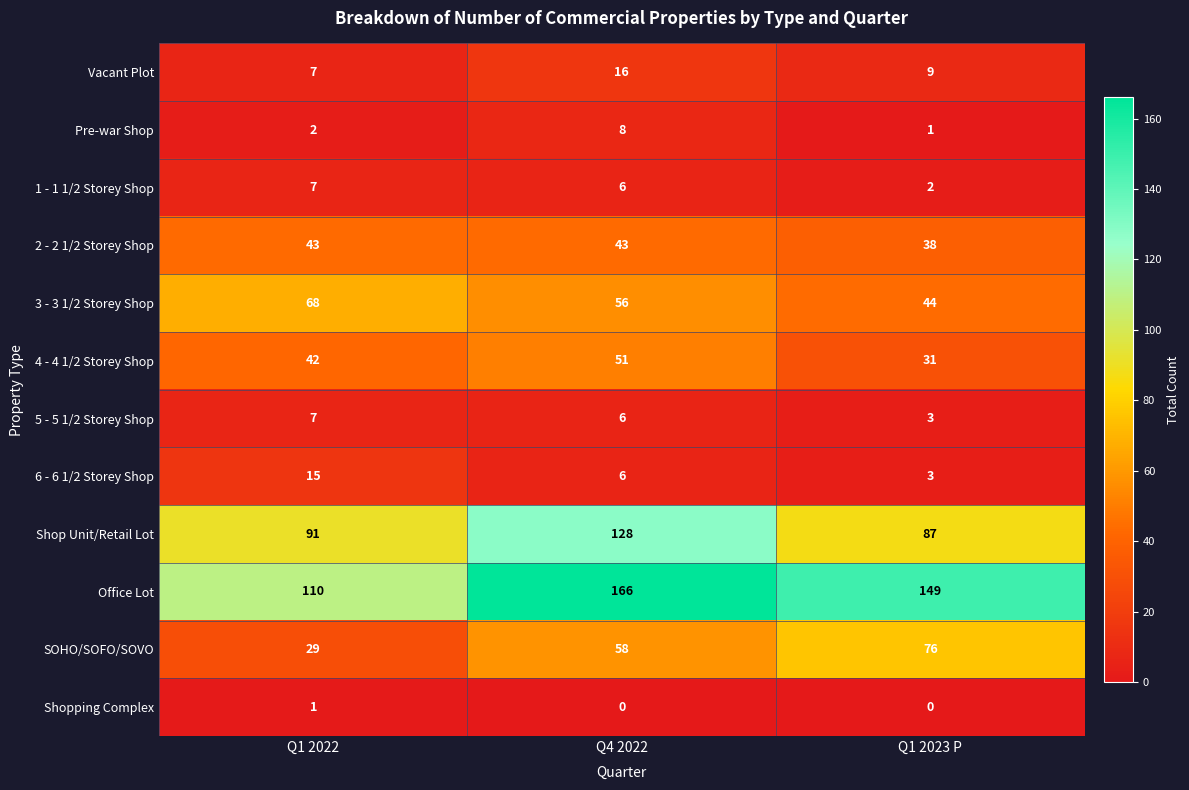

Rank the categories by Pre-war Shop value from highest to lowest.

Q4 2022, Q1 2022, Q1 2023 P